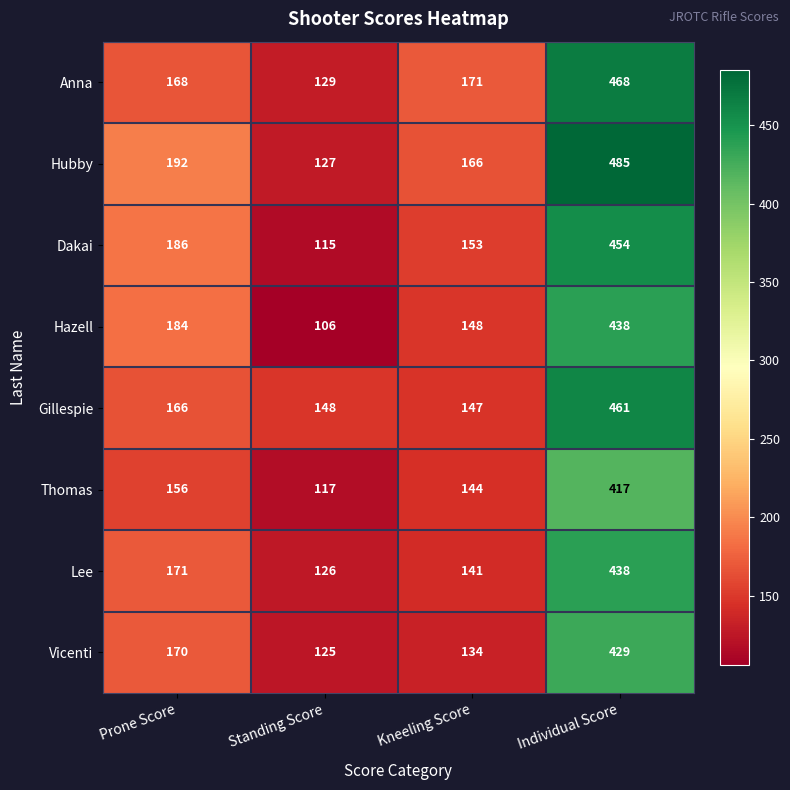

Which series changed the most between Kneeling Score and Individual Score?

Hubby